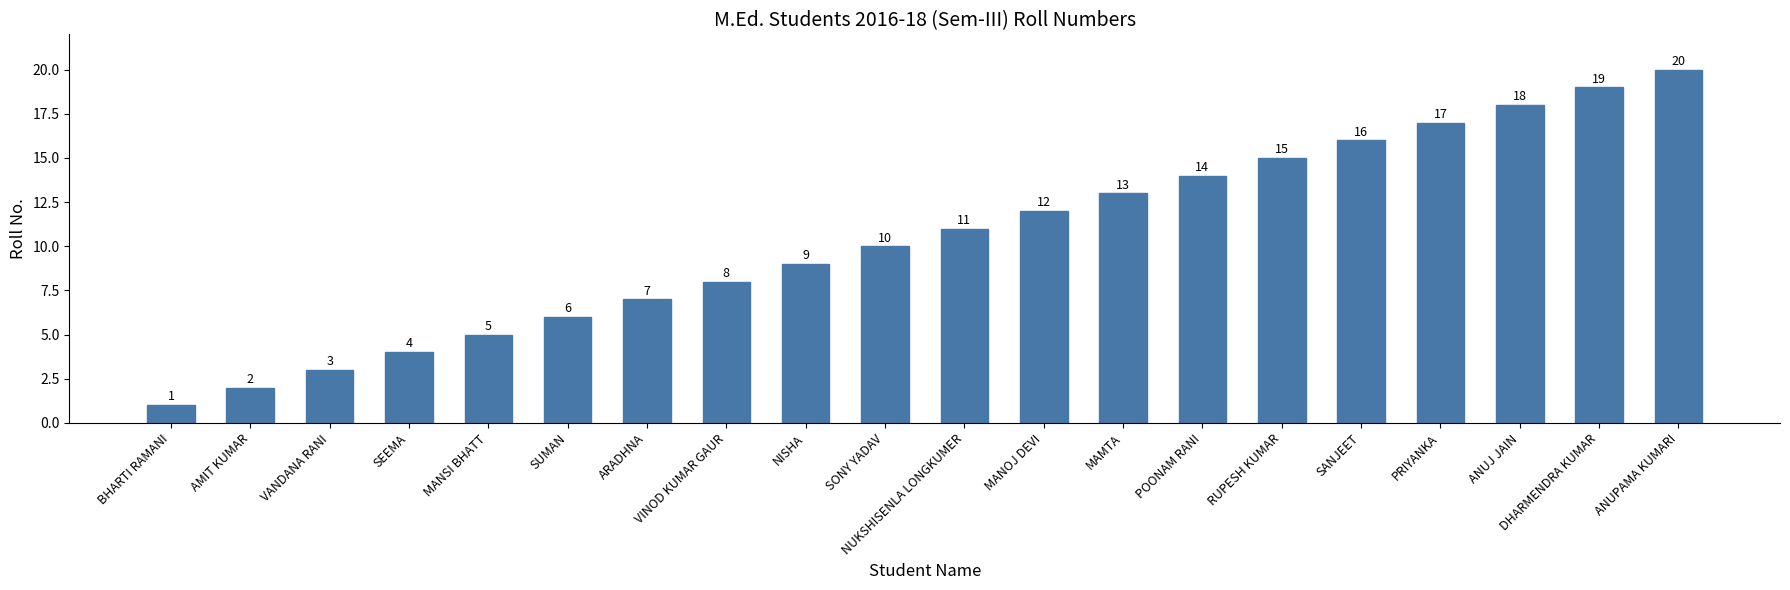

Rank the categories by value from lowest to highest.

BHARTI RAMANI, AMIT KUMAR, VANDANA RANI, SEEMA, MANSI BHATT, SUMAN, ARADHNA, VINOD KUMAR GAUR, NISHA, SONY YADAV, NUKSHISENLA LONGKUMER, MANOJ DEVI, MAMTA, POONAM RANI, RUPESH KUMAR, SANJEET, PRIYANKA, ANUJ JAIN, DHARMENDRA KUMAR, ANUPAMA KUMARI